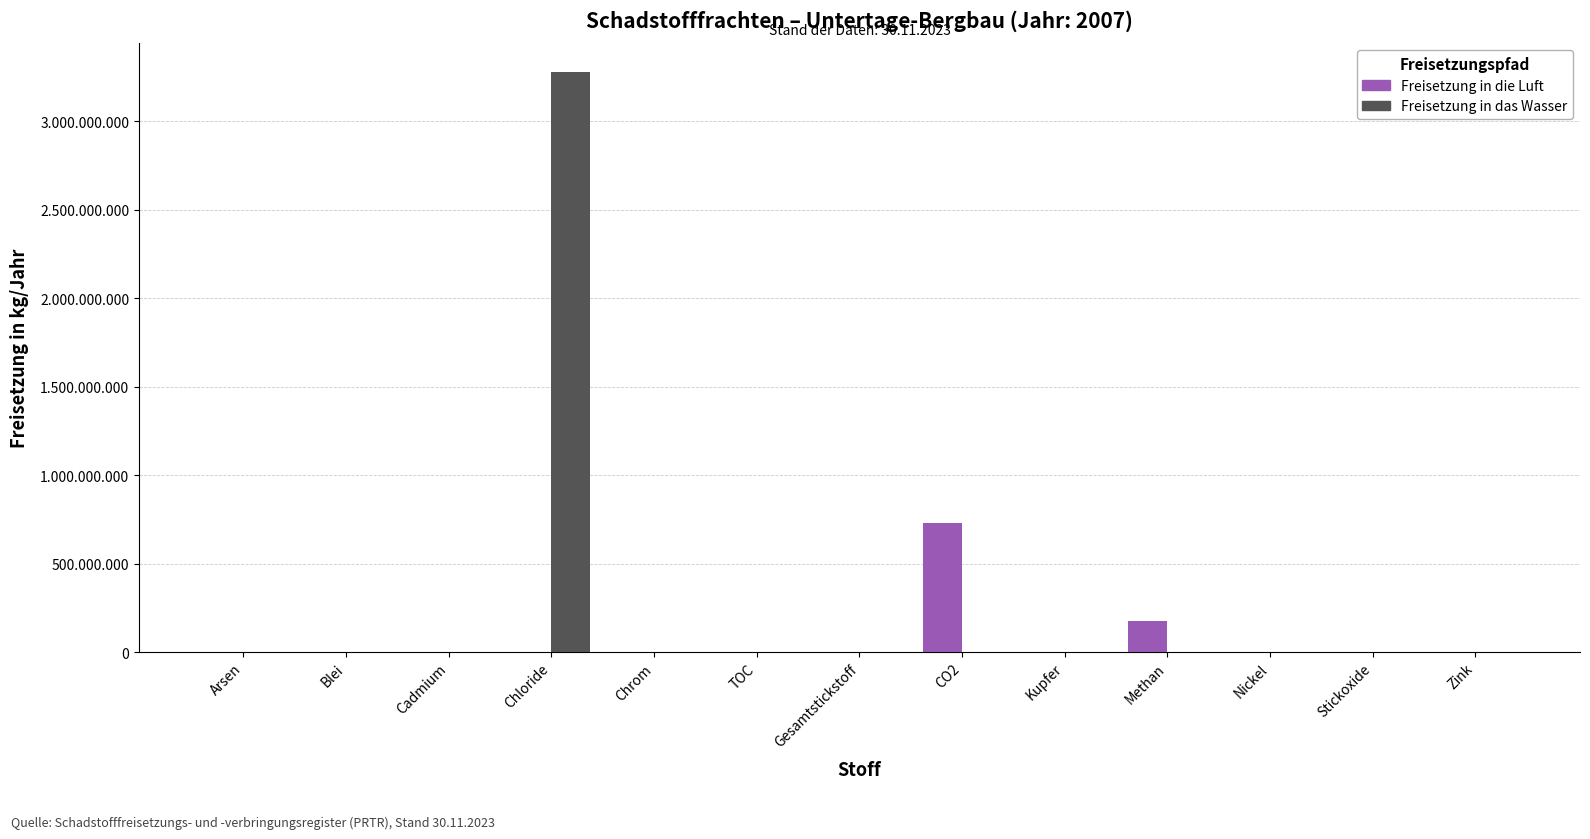

Which series has the largest range (max minus min)?

Freisetzung in das Wasser